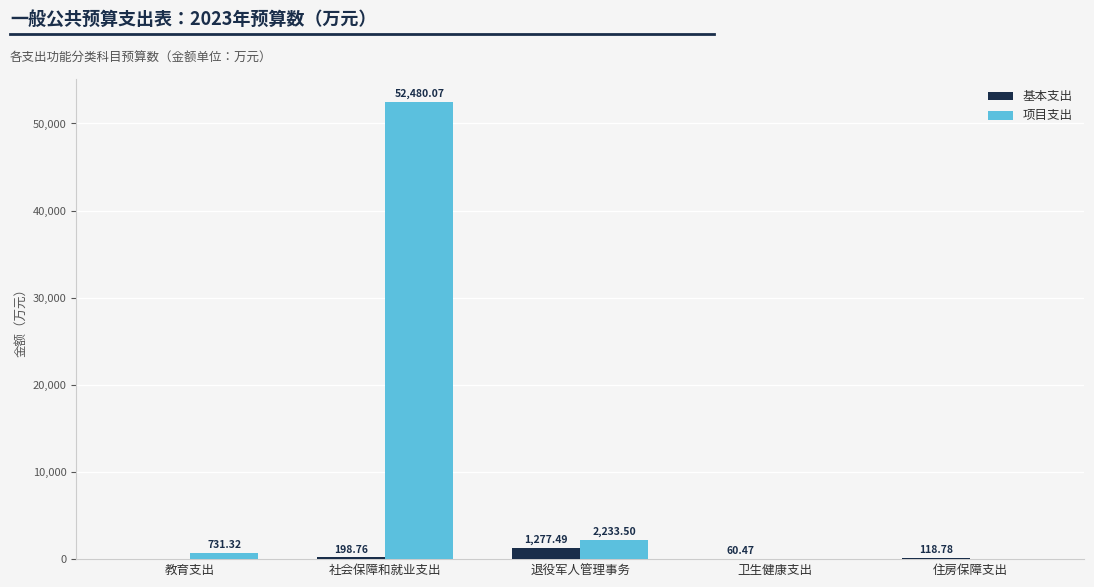

Is the value of 基本支出 at 社会保障和就业支出 greater than the value of 项目支出 at 退役军人管理事务?

No